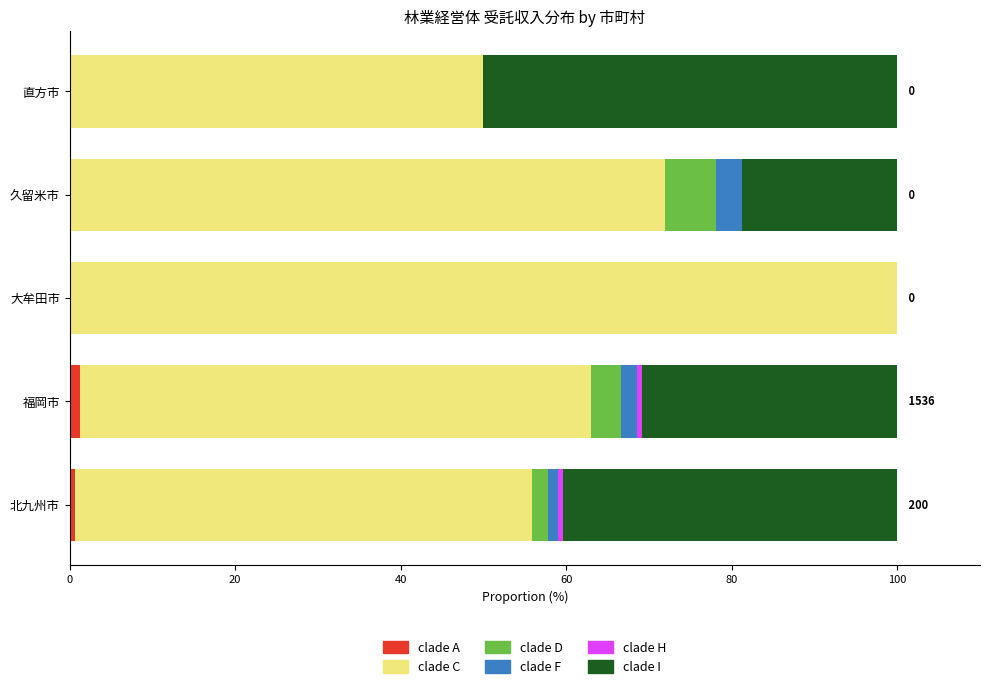

What is the total value across all series at 大牟田市?

100.0